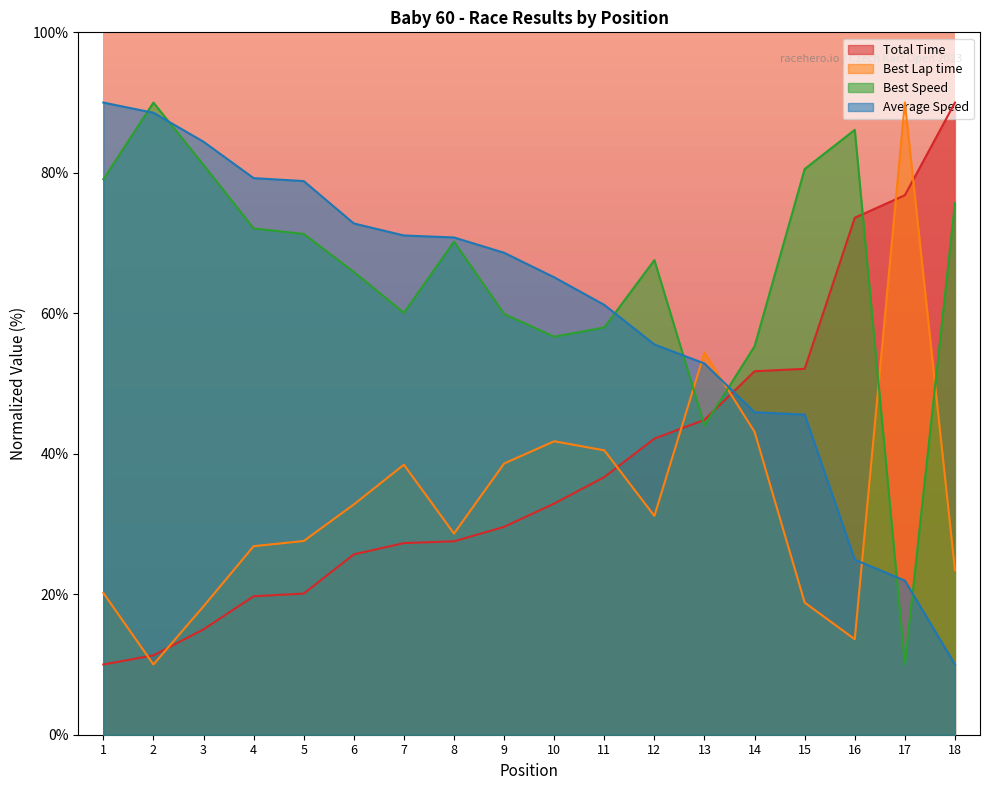

What are all the series names shown in the legend?

Total Time, Best Lap time, Best Speed, Average Speed